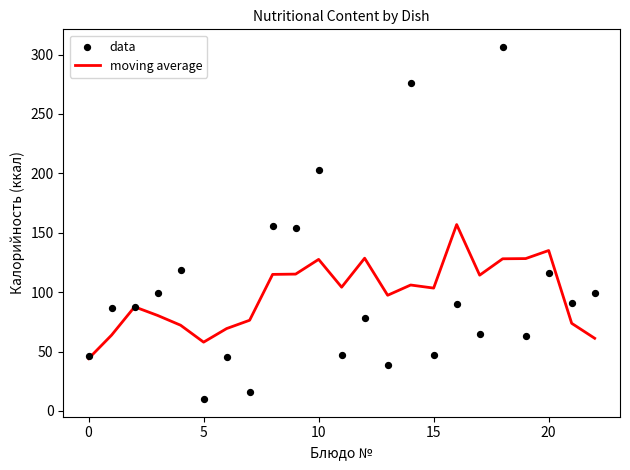

Which series has the largest total across all categories?

data